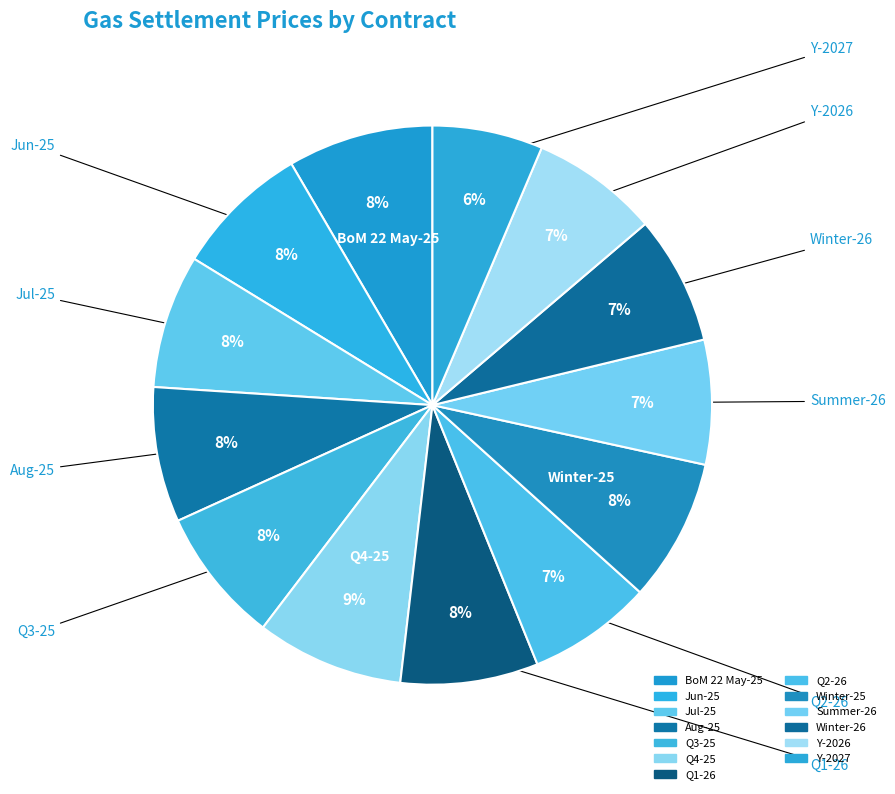

The Q4-25 slice represents 1% of the pie. True or false?

False